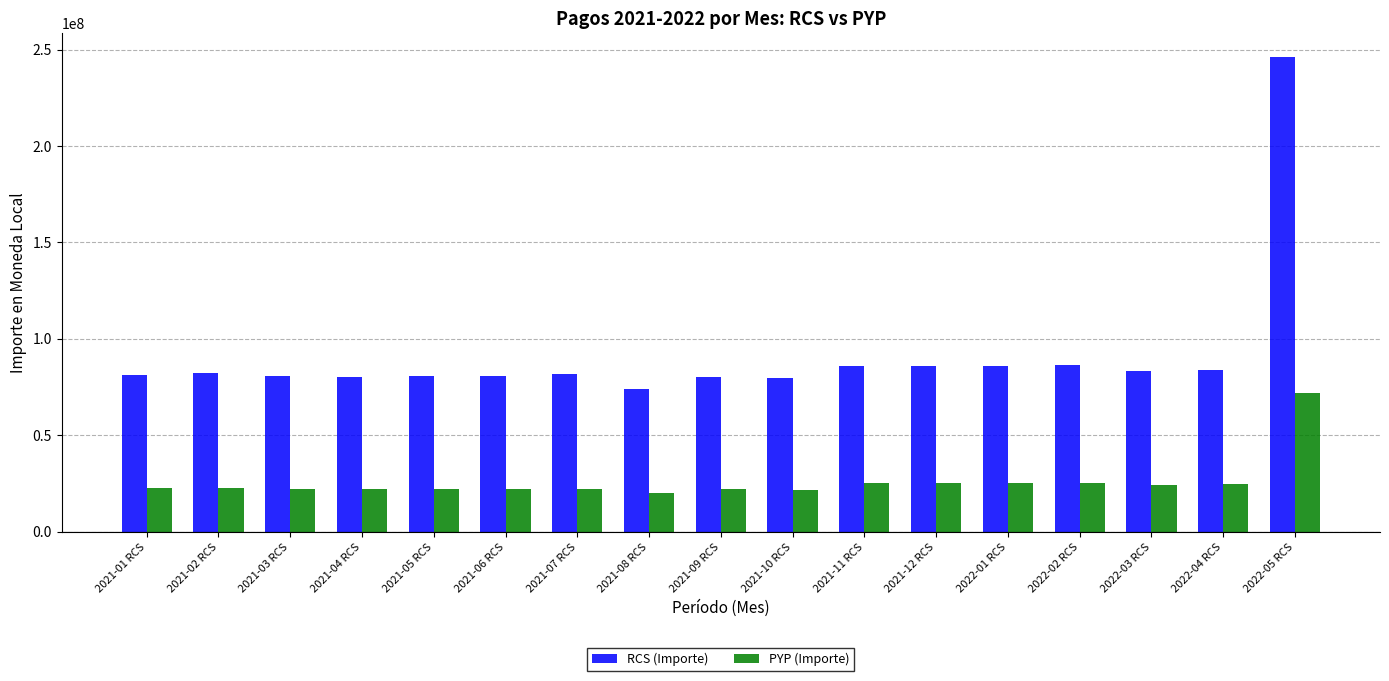

Which category has the highest value across all series?

2022-05 RCS